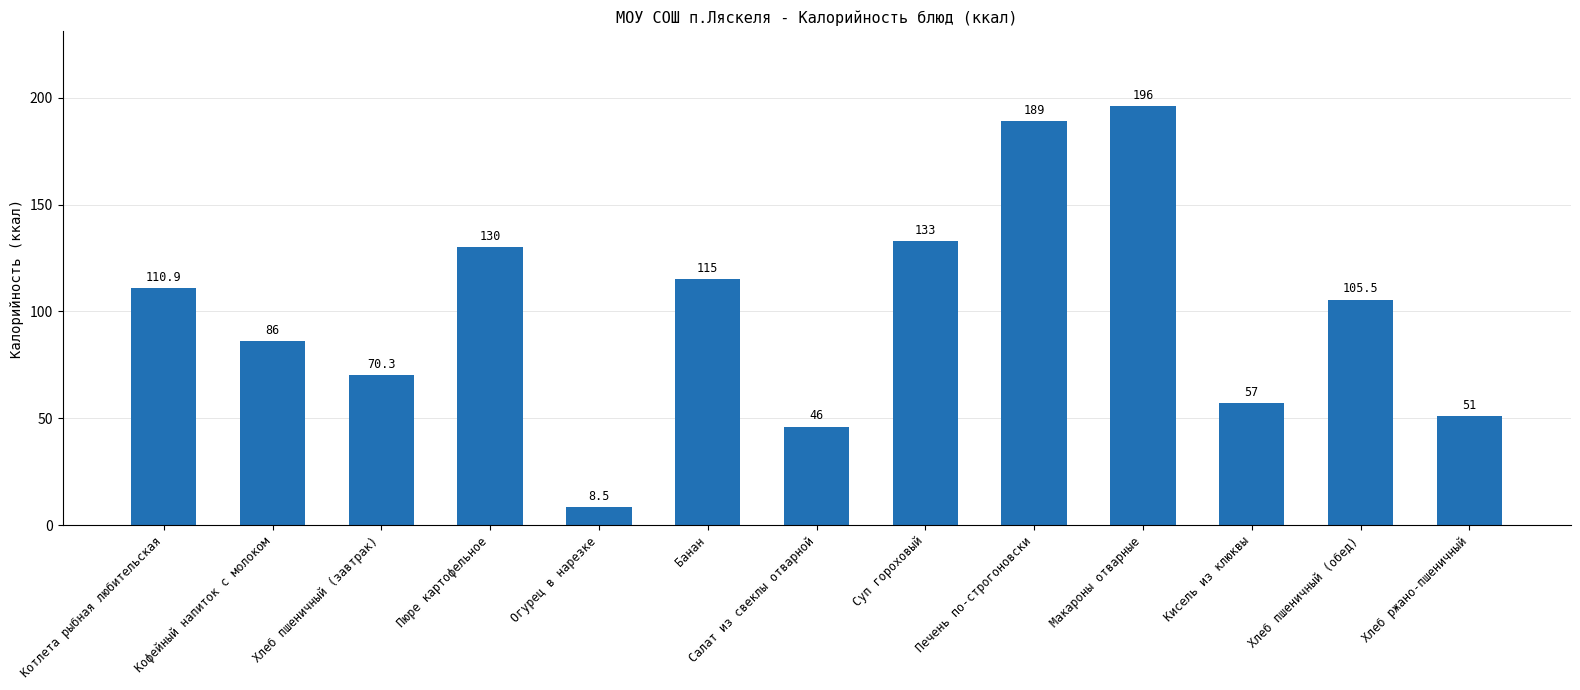

Reading left to right, transcribe all the data shown in this chart.

110.9	86.0	70.3	130.0	8.5	115.0	46.0	133.0	189.0	196.0	57.0	105.5	51.0